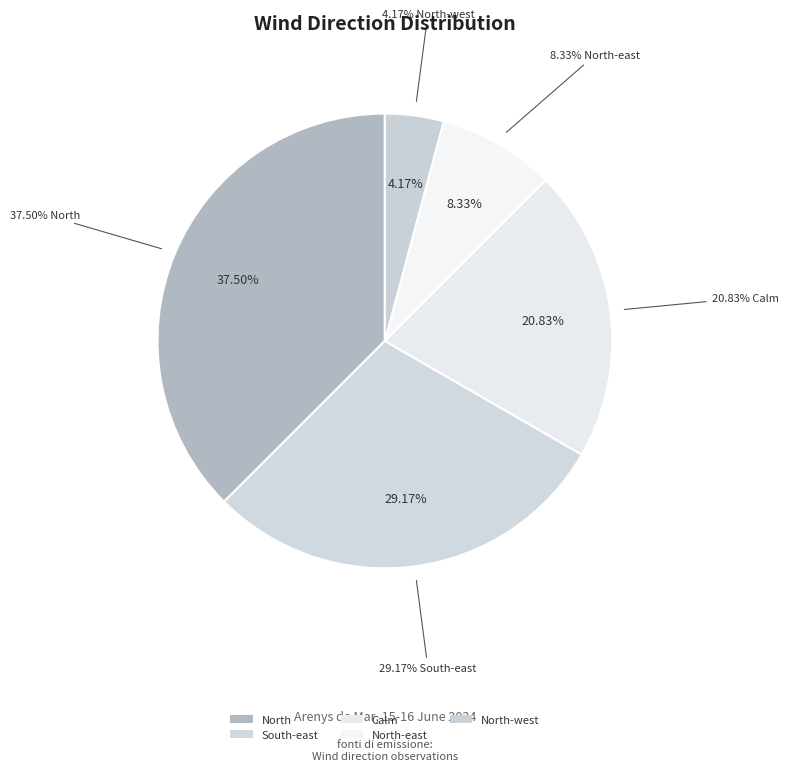

To the nearest percent, what portion does Calm represent?

21%